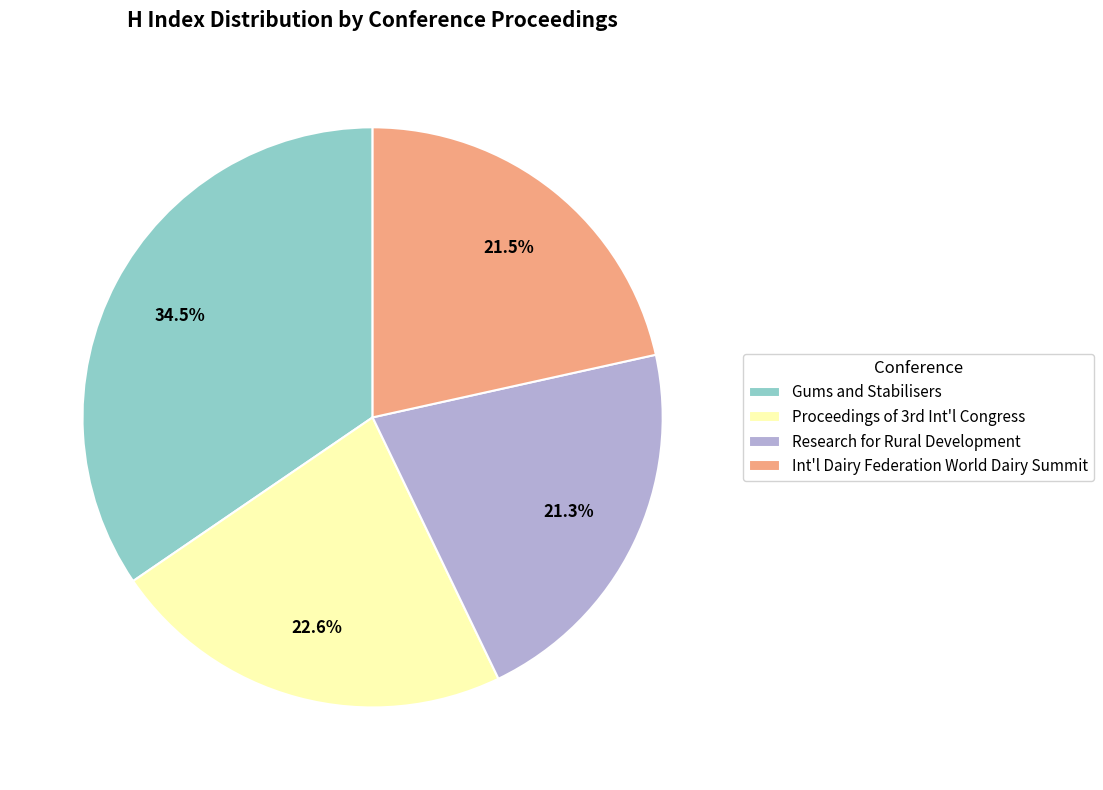

To the nearest percent, what is the difference between the largest and smallest slice percentages?

13%